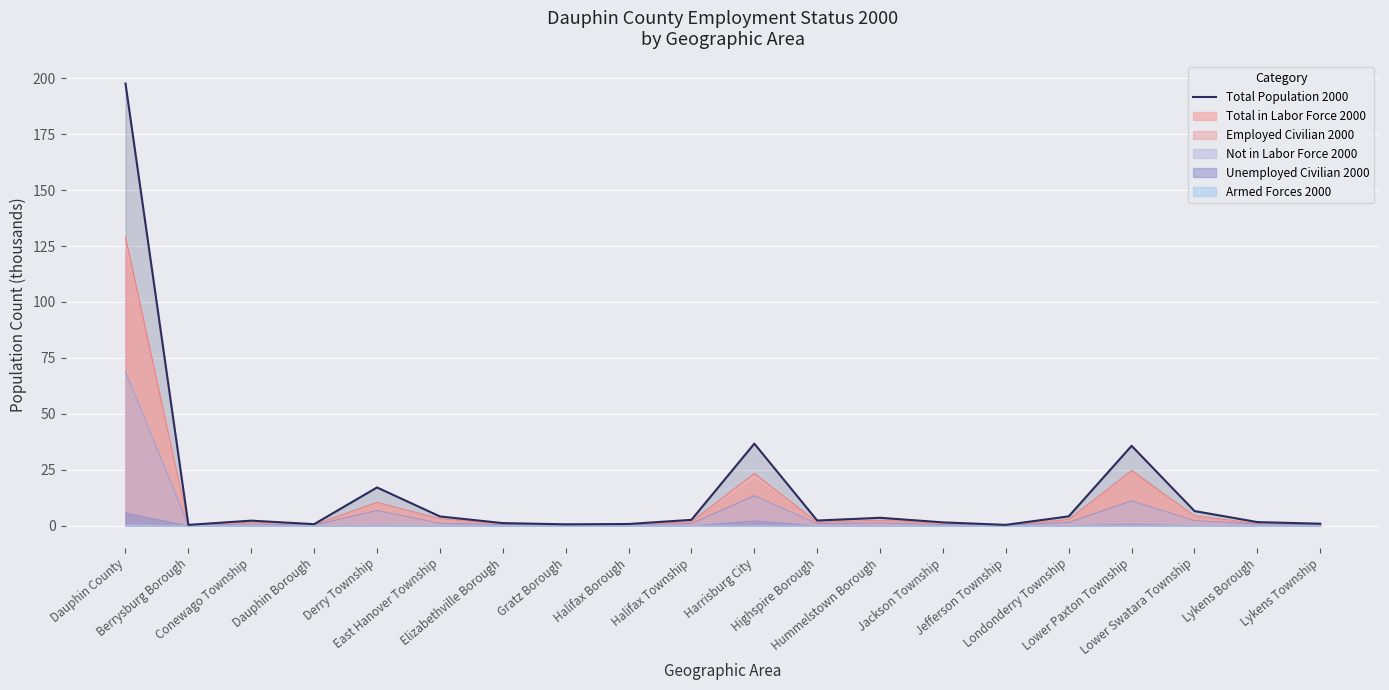

How many lines are shown in the chart?

1